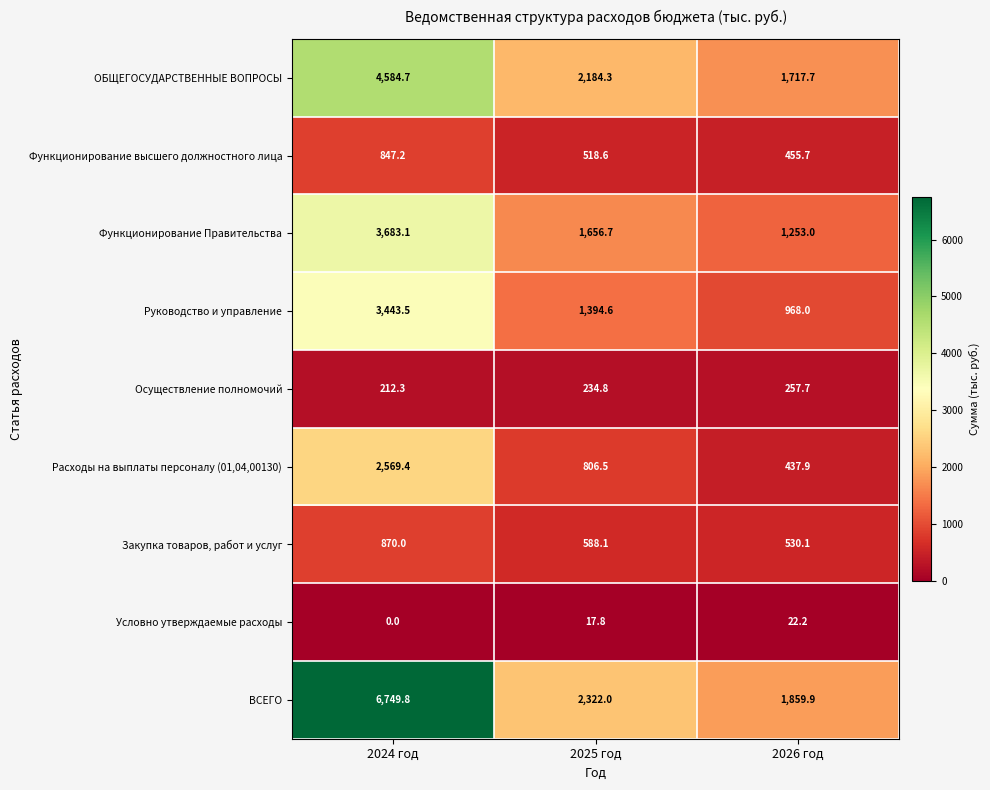

What is the difference between the maximum and minimum values in the ОБЩЕГОСУДАРСТВЕННЫЕ ВОПРОСЫ series?

2867.0